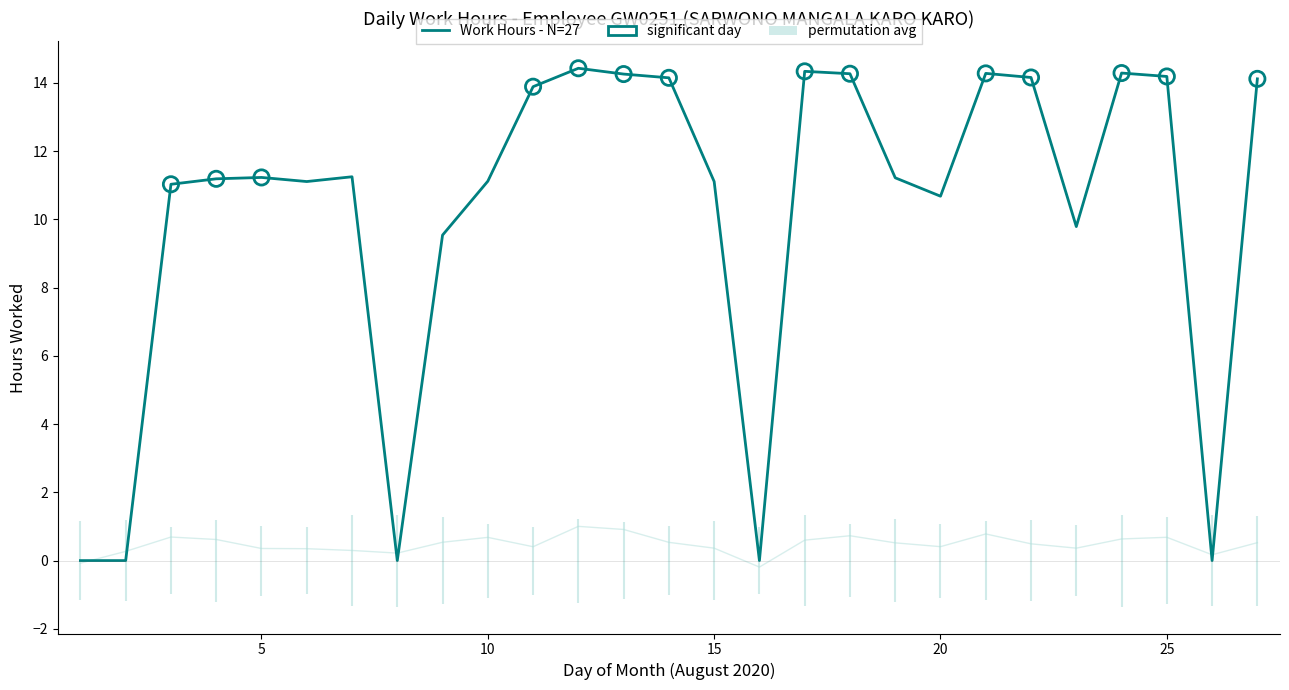

Which has a higher value, 10 or 24?

24